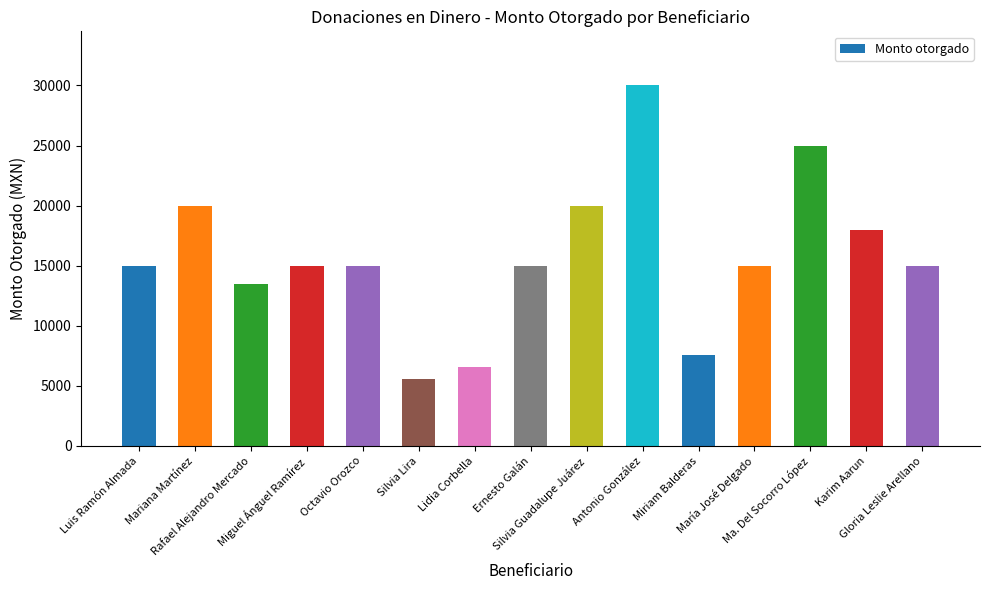

What is the average value?

15753